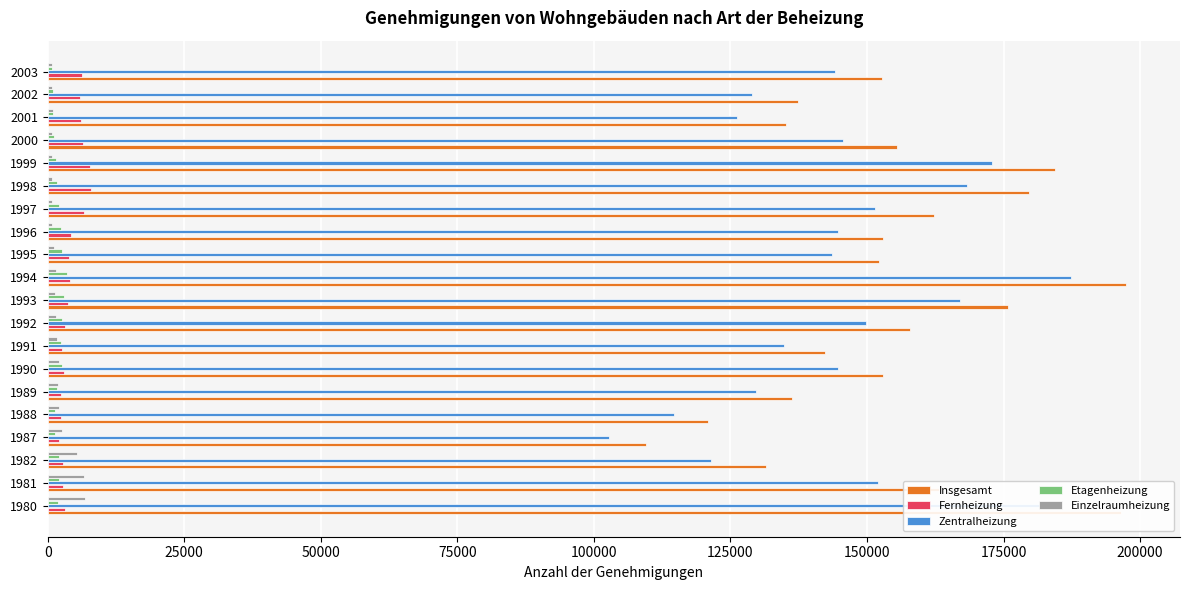

What is the sum of all Fernheizung values?

87649